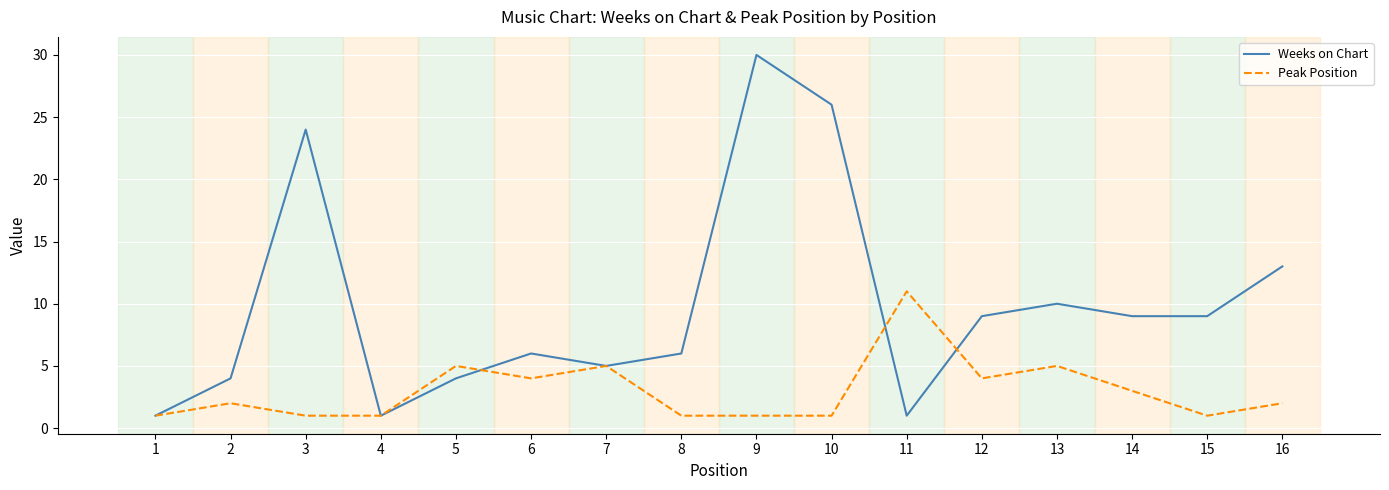

Which series has the widest spread of values?

Weeks on Chart